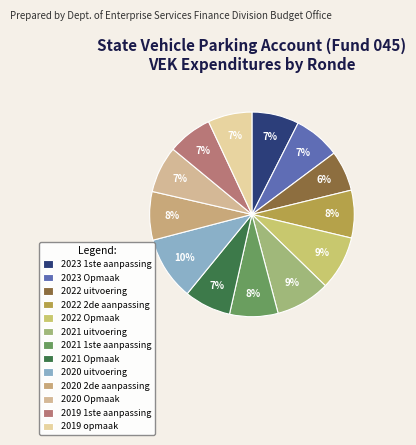

How many segments does this pie chart have?

13